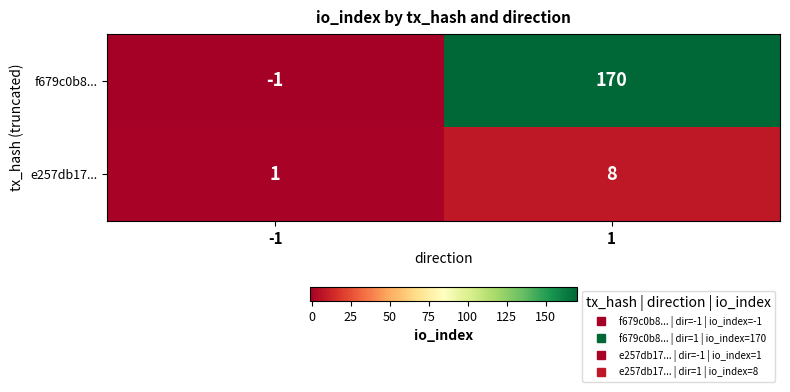

Reading left to right, extract all data points from this chart.

f679c0b8...: -1=-1	1=170
e257db17...: -1=1	1=8